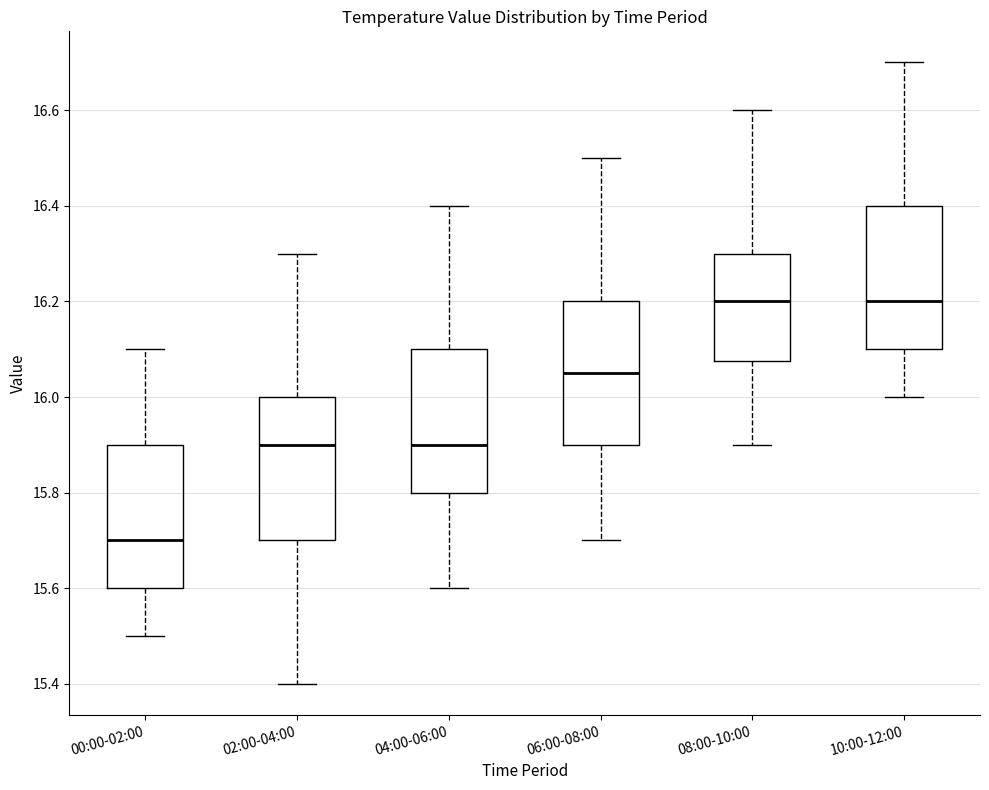

Reading left to right, read every box against the y-axis: the position of its median line, the range the box covers, and the ends of its whiskers. The values are not printed on the chart, so give them approximately, as read against the axis.

00:00-02:00: median 15.70, box 15.60 to 15.90, whiskers 15.50 to 16.10
02:00-04:00: median 15.90, box 15.70 to 16.00, whiskers 15.40 to 16.30
04:00-06:00: median 15.90, box 15.80 to 16.10, whiskers 15.60 to 16.40
06:00-08:00: median 16.06, box 15.90 to 16.20, whiskers 15.70 to 16.50
08:00-10:00: median 16.20, box 16.08 to 16.30, whiskers 15.90 to 16.60
10:00-12:00: median 16.20, box 16.10 to 16.40, whiskers 16.00 to 16.70